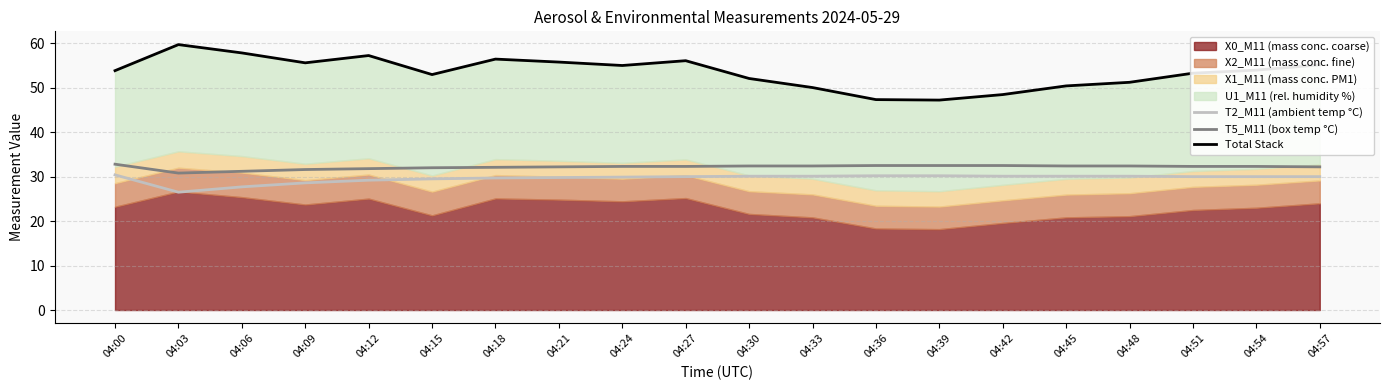

Where does the T2_M11 (ambient temp °C) series first go above 30?

04:00